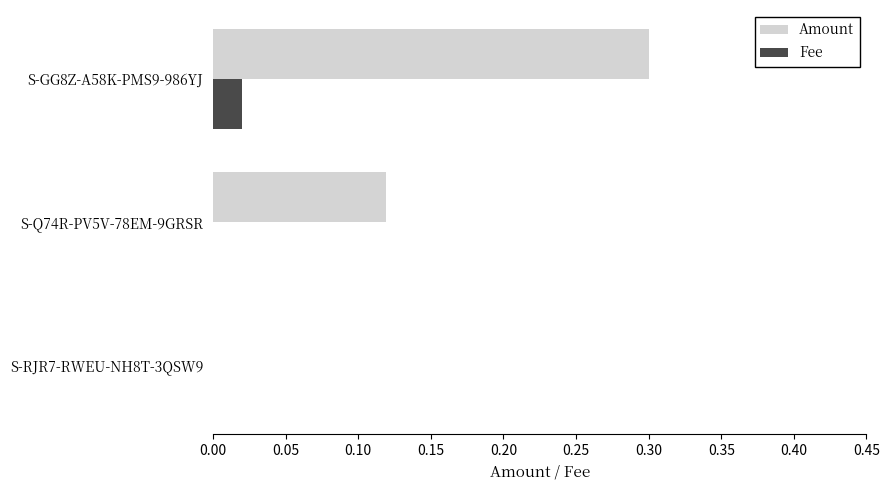

What is the sum of all Amount values?

0.4